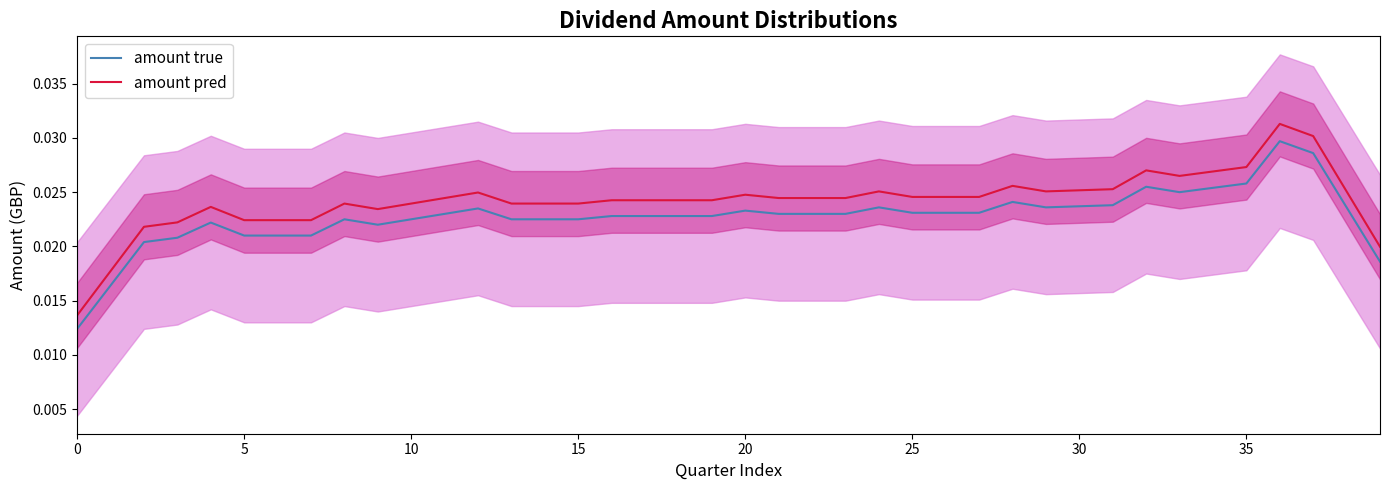

True or false: amount pred and amount true cross at least once.

False